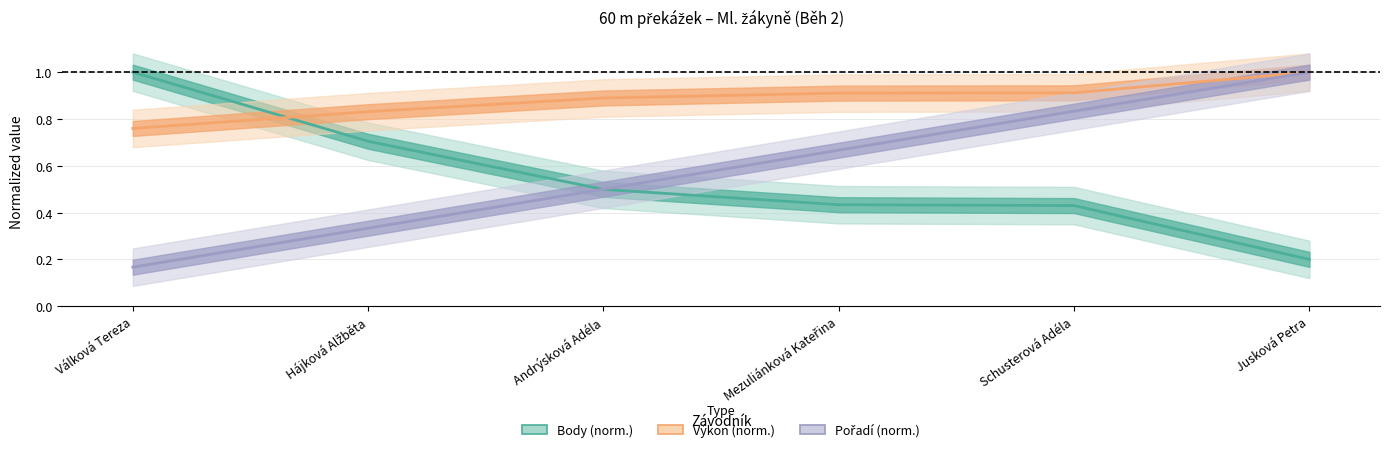

How many times do Pořadí and Body cross each other?

1